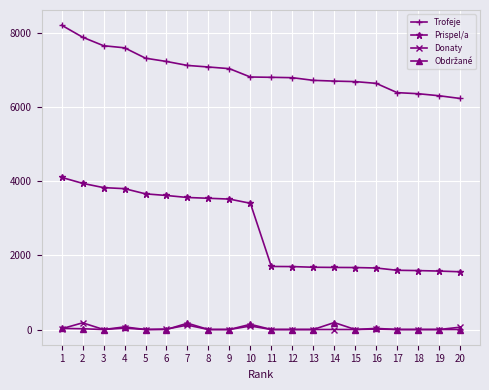

Does the chart display data point markers on the line(s)?

Yes